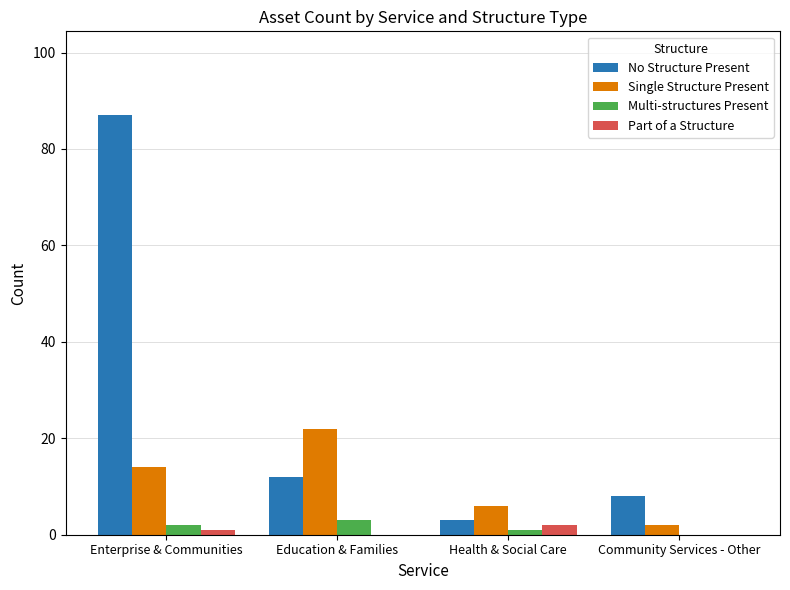

The value of Multi-structures Present at Community Services - Other is 0. True or false?

True